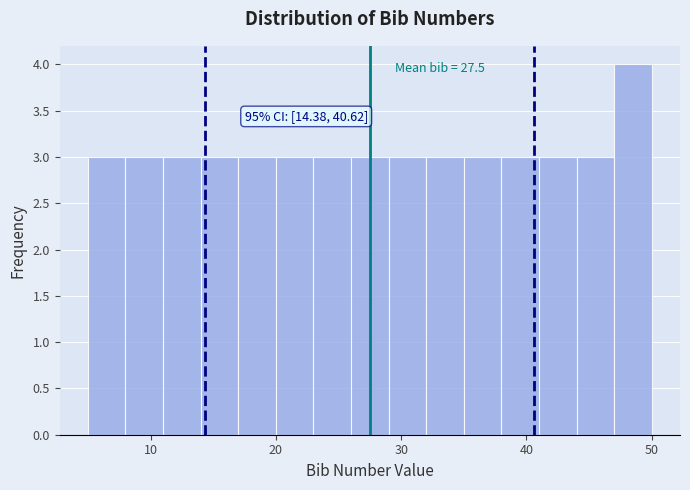

Read against the x-axis, roughly where is the centre of the tallest bar?

49